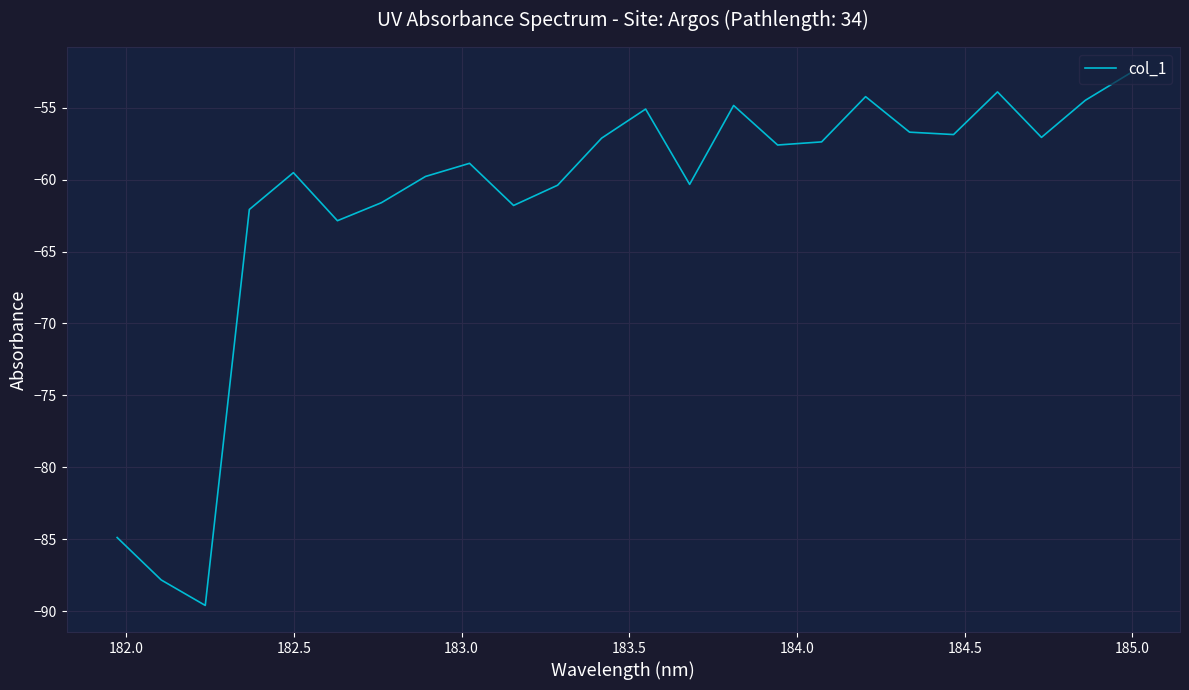

What is the difference between the maximum and minimum values?

37.0